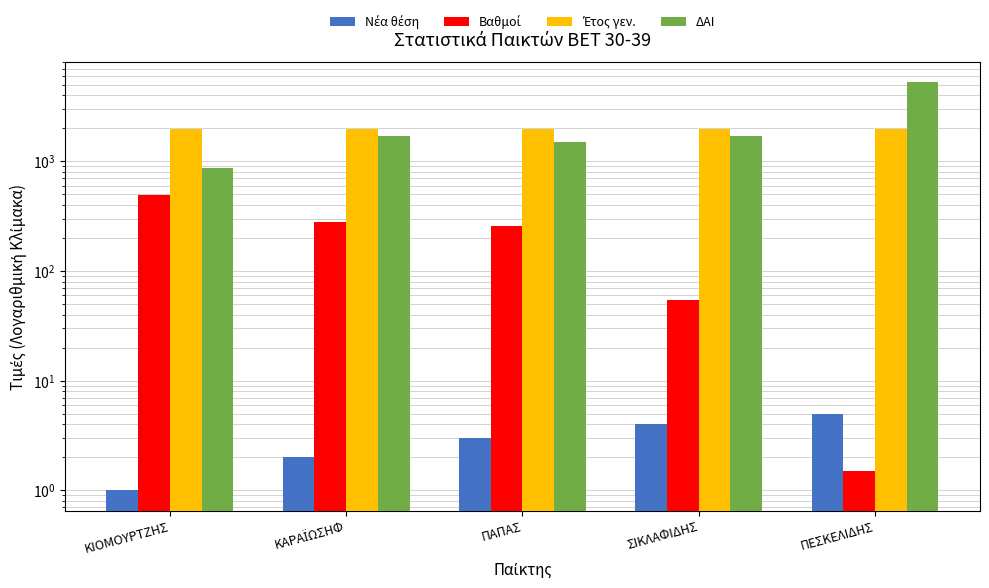

What is the label of the 5th bar from the right?

ΚΙΟΜΟΥΡΤΖΗΣ